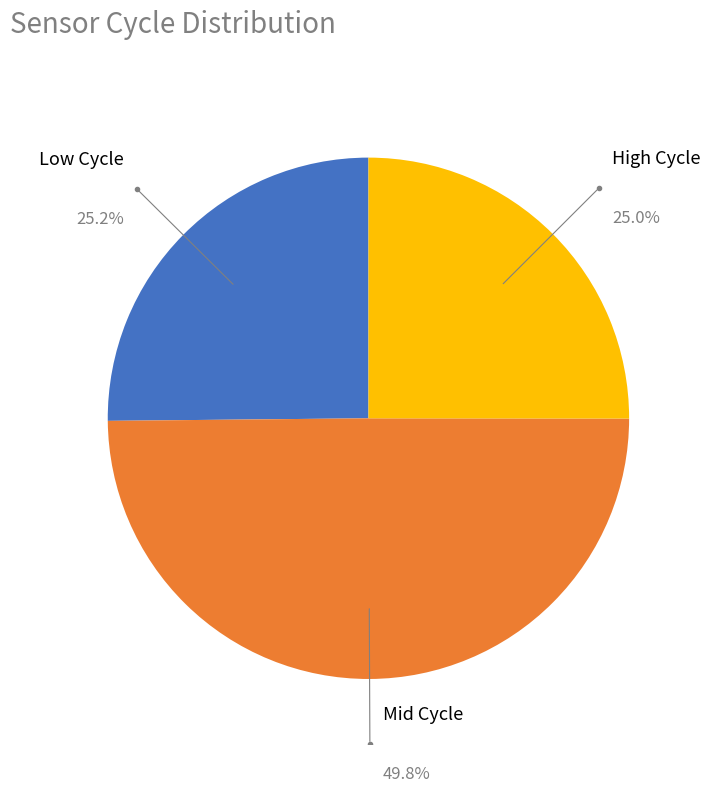

Count the number of slices in the pie.

3